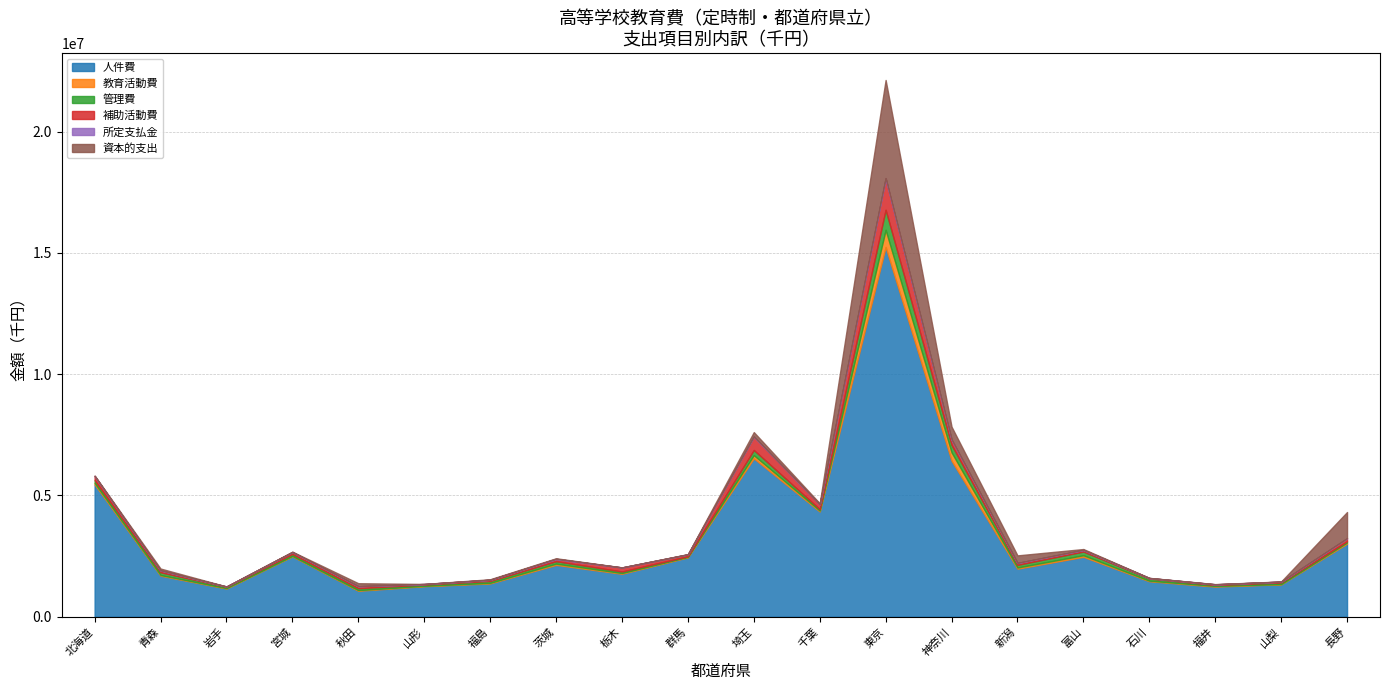

In 人件費, how many points are lower than both neighbors (excluding endpoints)?

6